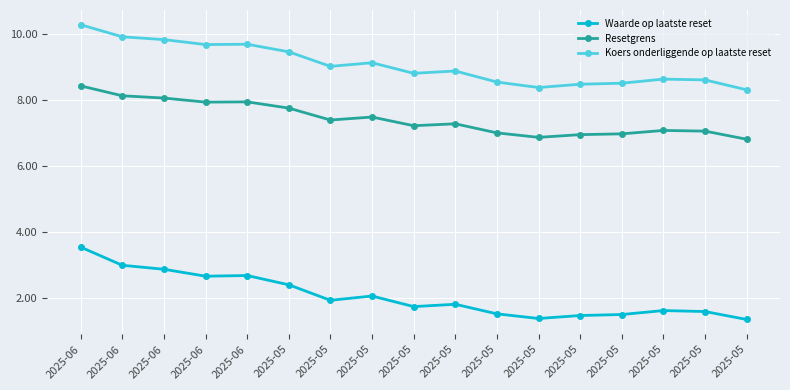

What is the difference between the Koers onderliggende op laatste reset values at 2025-05 and 2025-05?

0.1